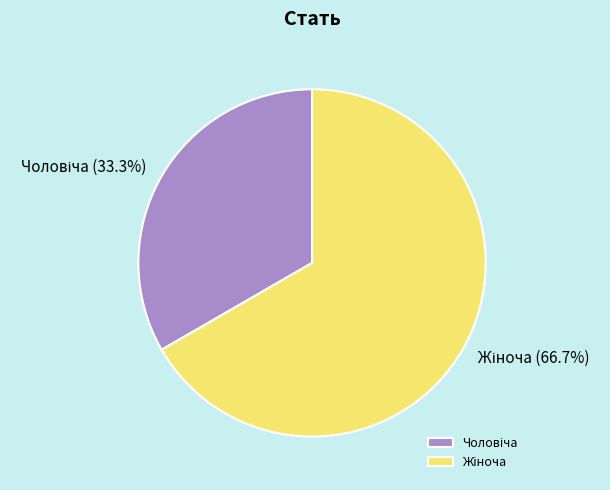

Is there a majority slice in this chart?

Yes